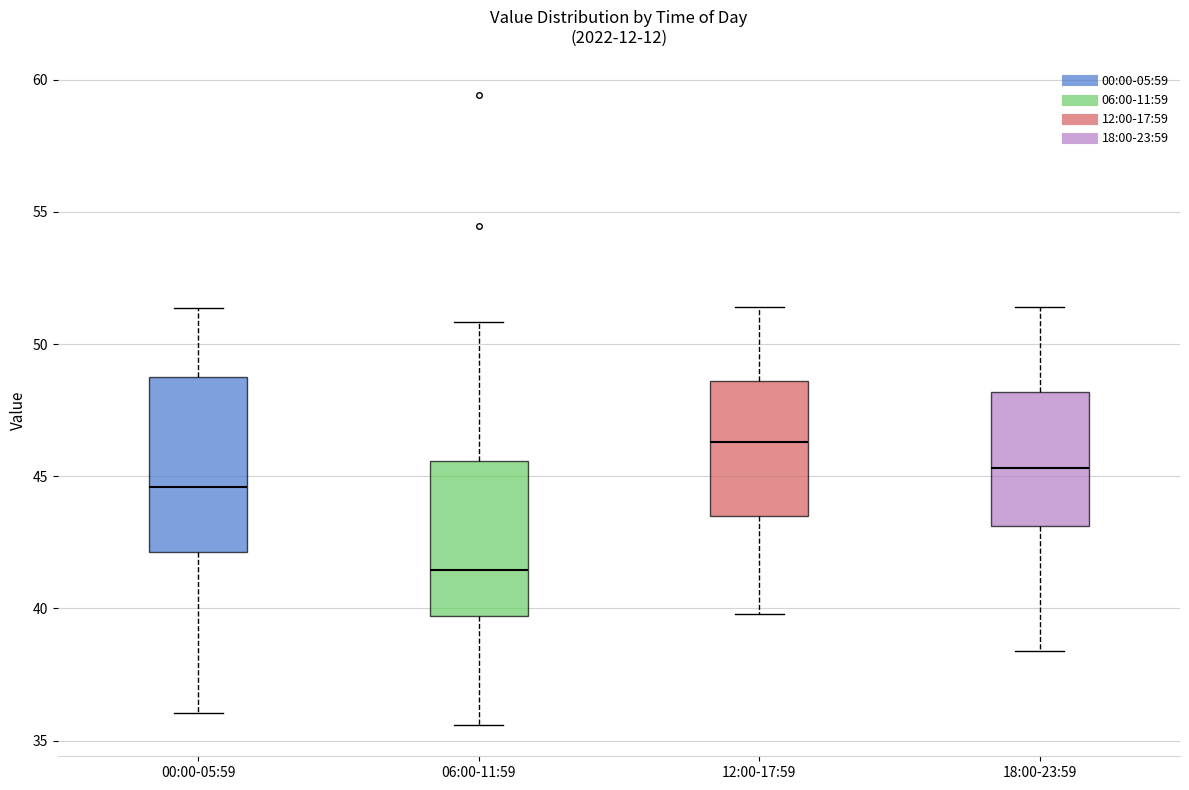

Where does the upper whisker of the box for 06:00-11:59 end on the y-axis? The values are not printed on the chart, so give them approximately, as read against the axis.

51.0